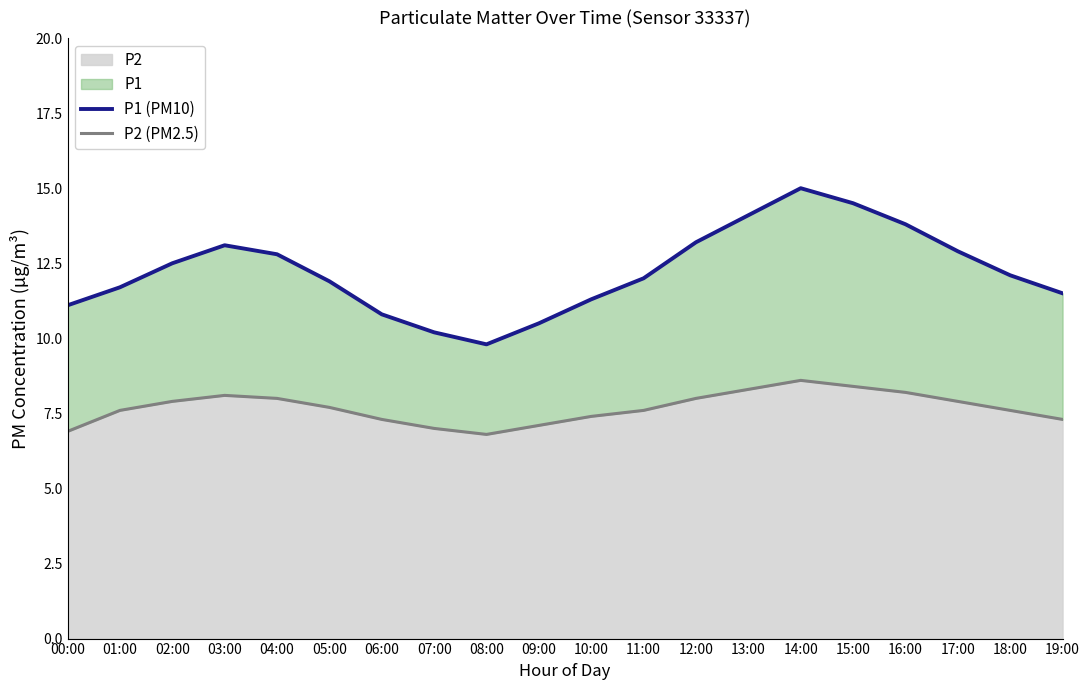

At which category does the chart reach its peak across all series?

14:00